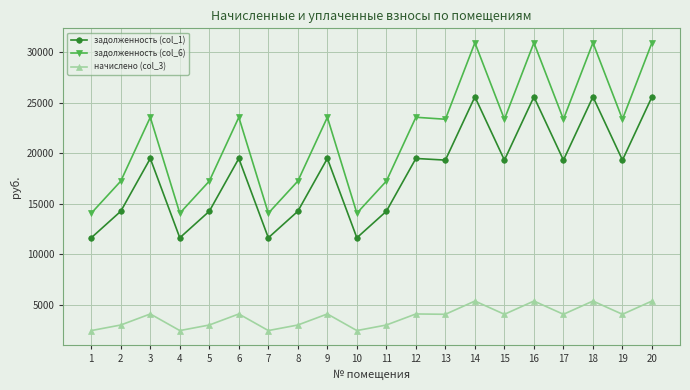

What is the spread (max minus min) of values at 12?

19490.4